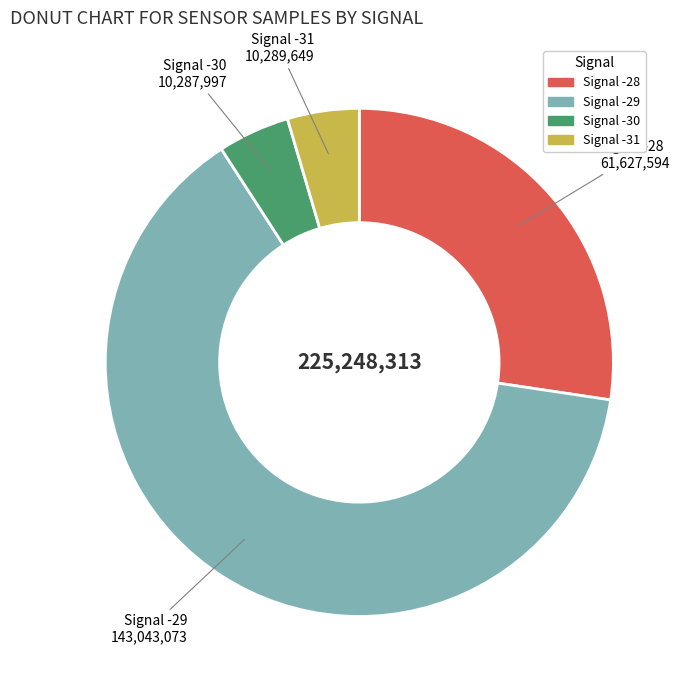

Does any single category account for the majority?

Yes